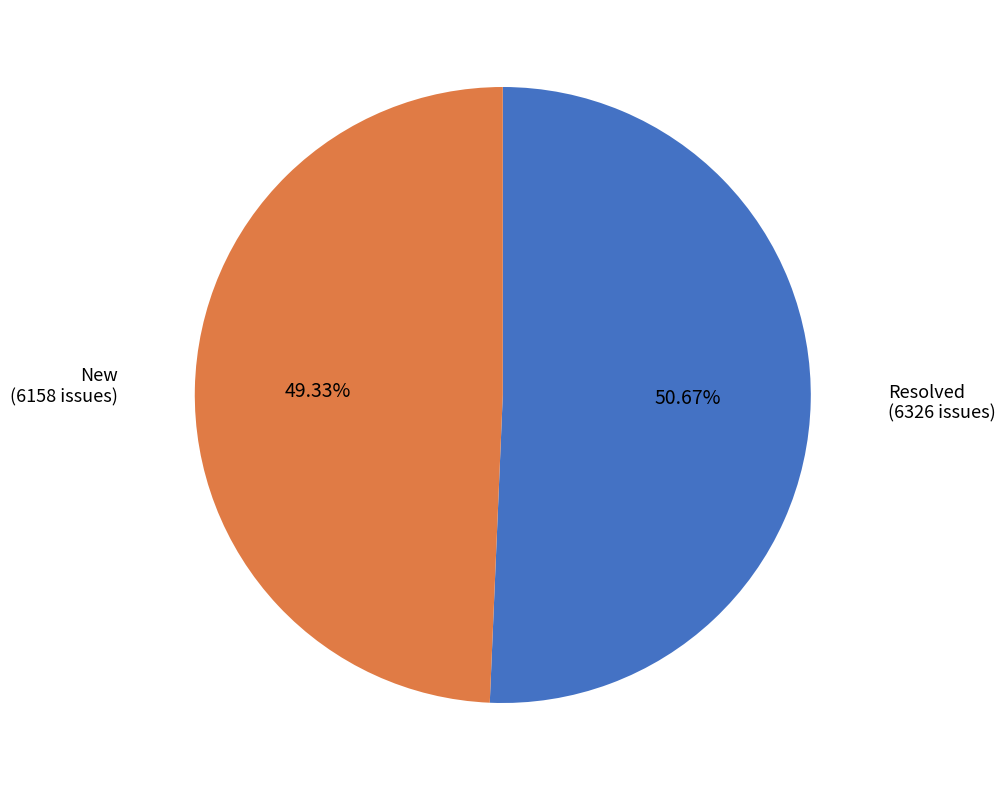

Is there a majority slice in this chart?

Yes